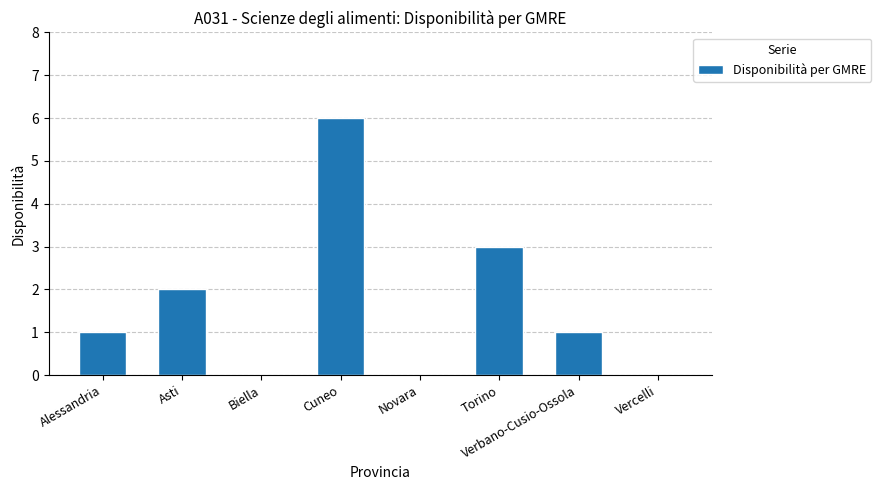

True or false: the data shows 10 at Cuneo.

False